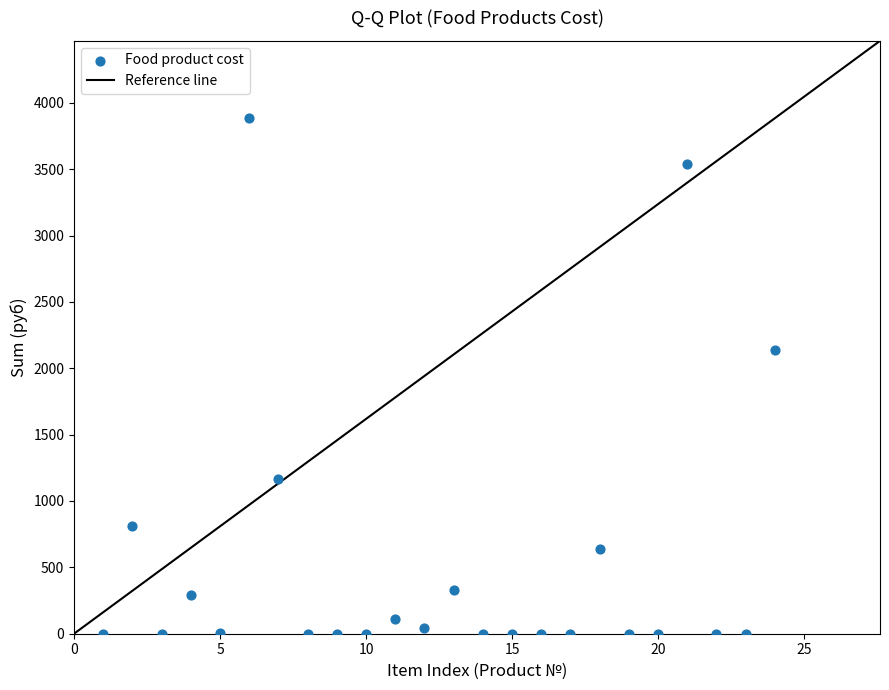

What Y value in the scatter plot is closest to 1942?

2136.0